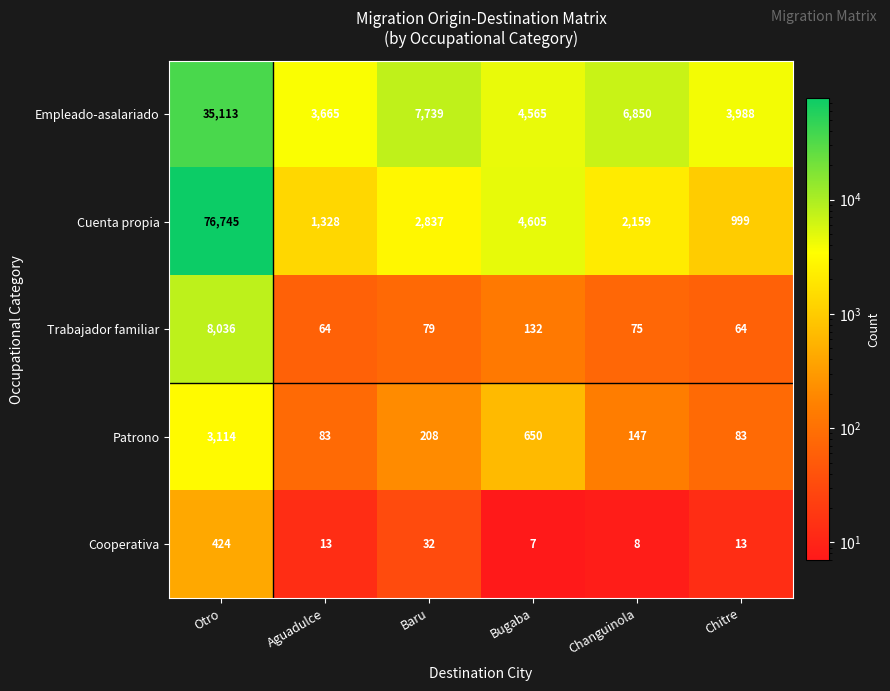

Which category has the highest value across all series?

Otro